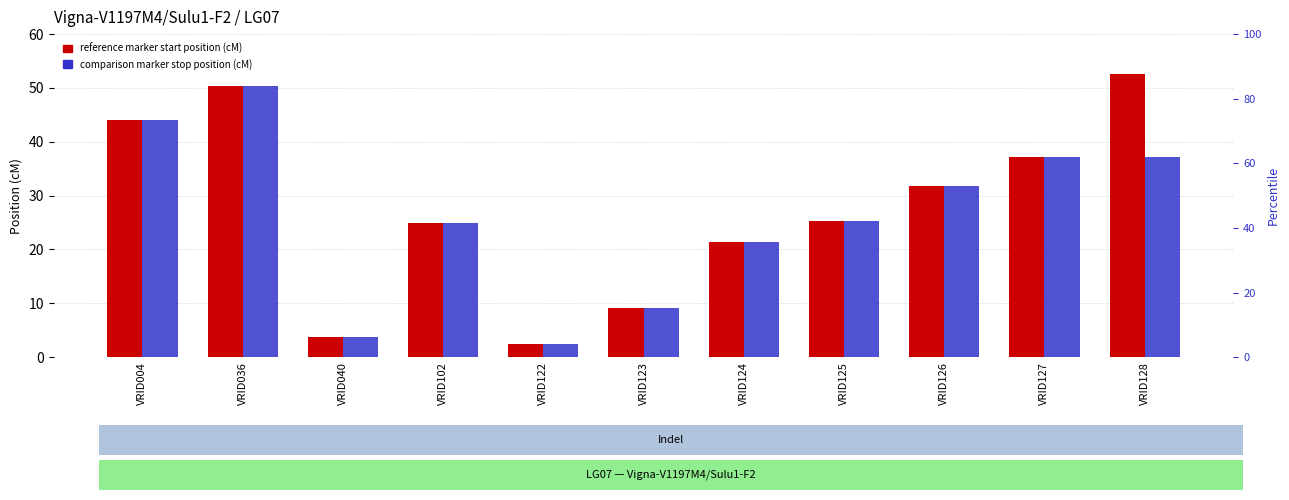

How many data points in Reference Marker start Position (cM) are above 25?

6